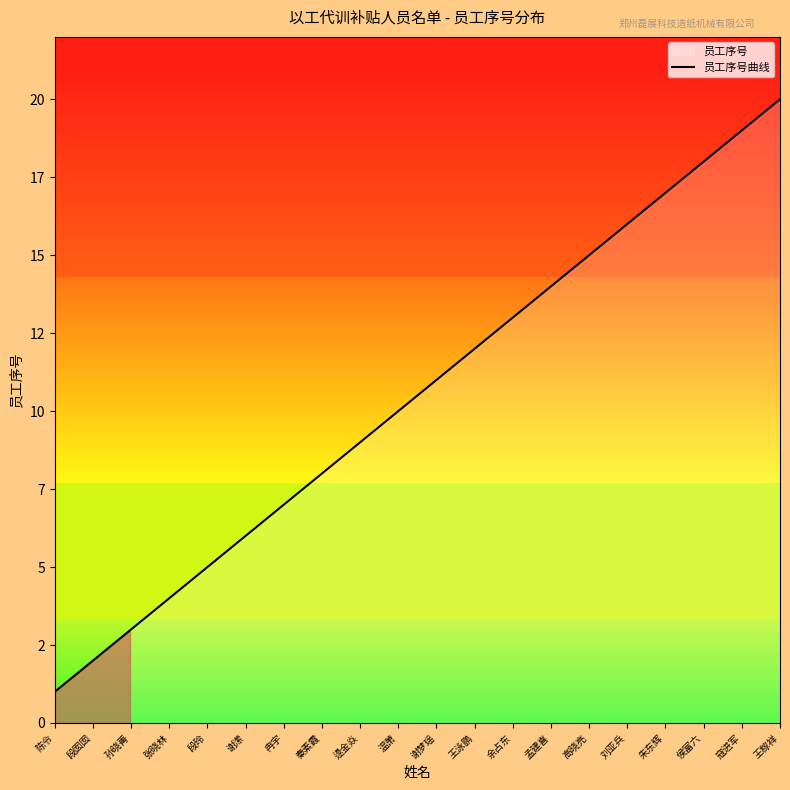

What is the label of the 19th point from the left?

寇进军